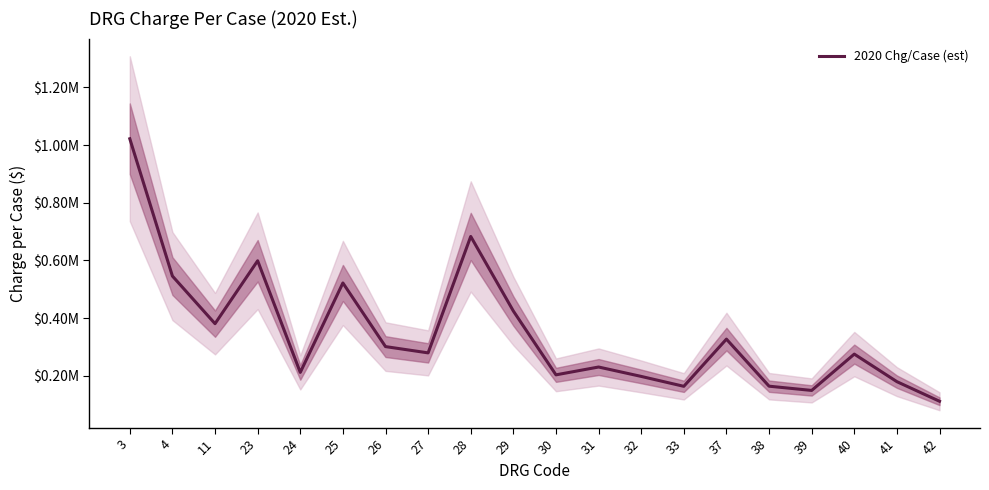

Is this an area chart (filled region under the line)?

No